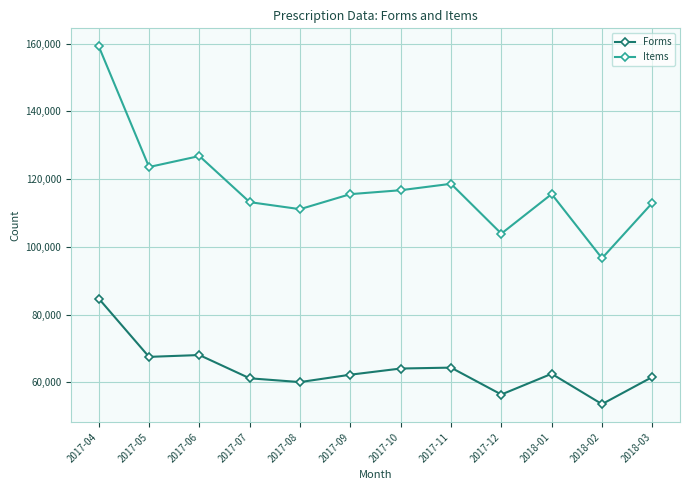

What are all the series names shown in the legend?

Forms, Items